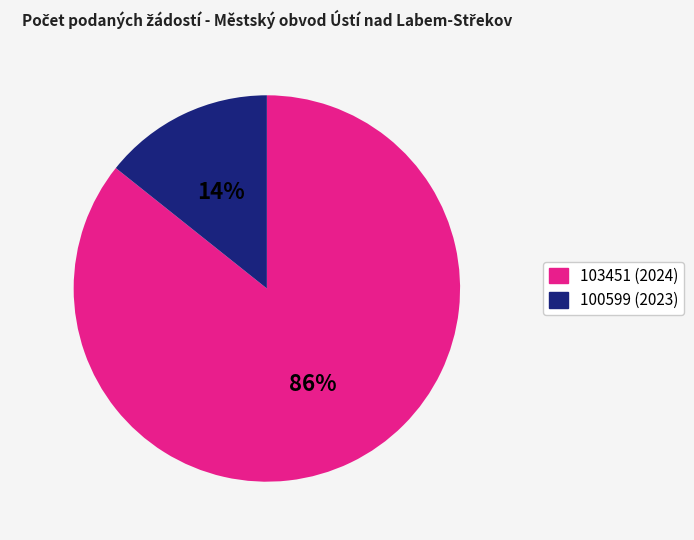

To the nearest percent, what portion does 103451 (2024) represent?

86%